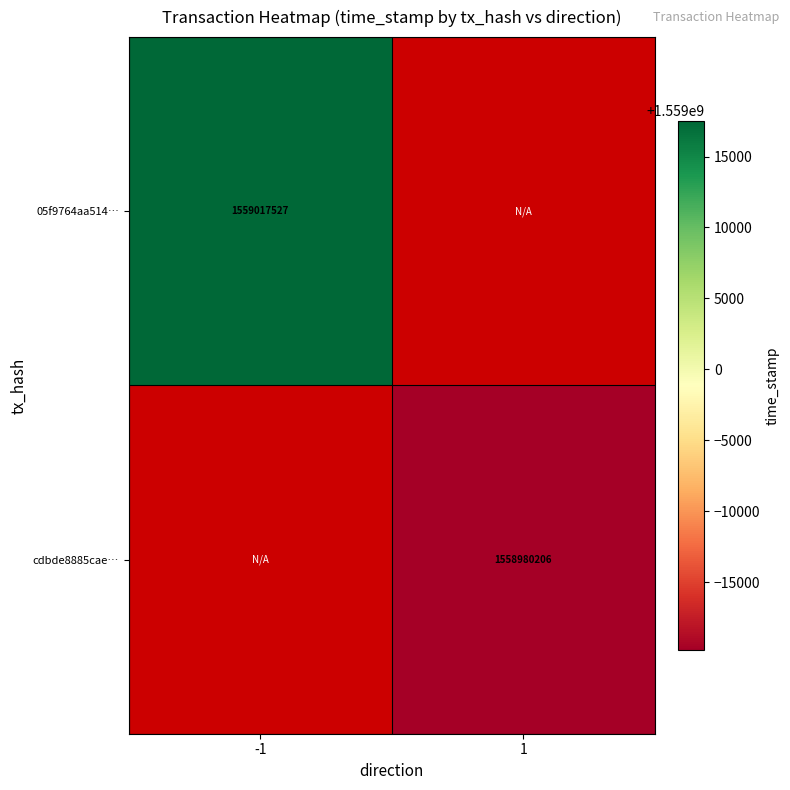

Which category has the highest value in the cdbde8885cae… series?

-1